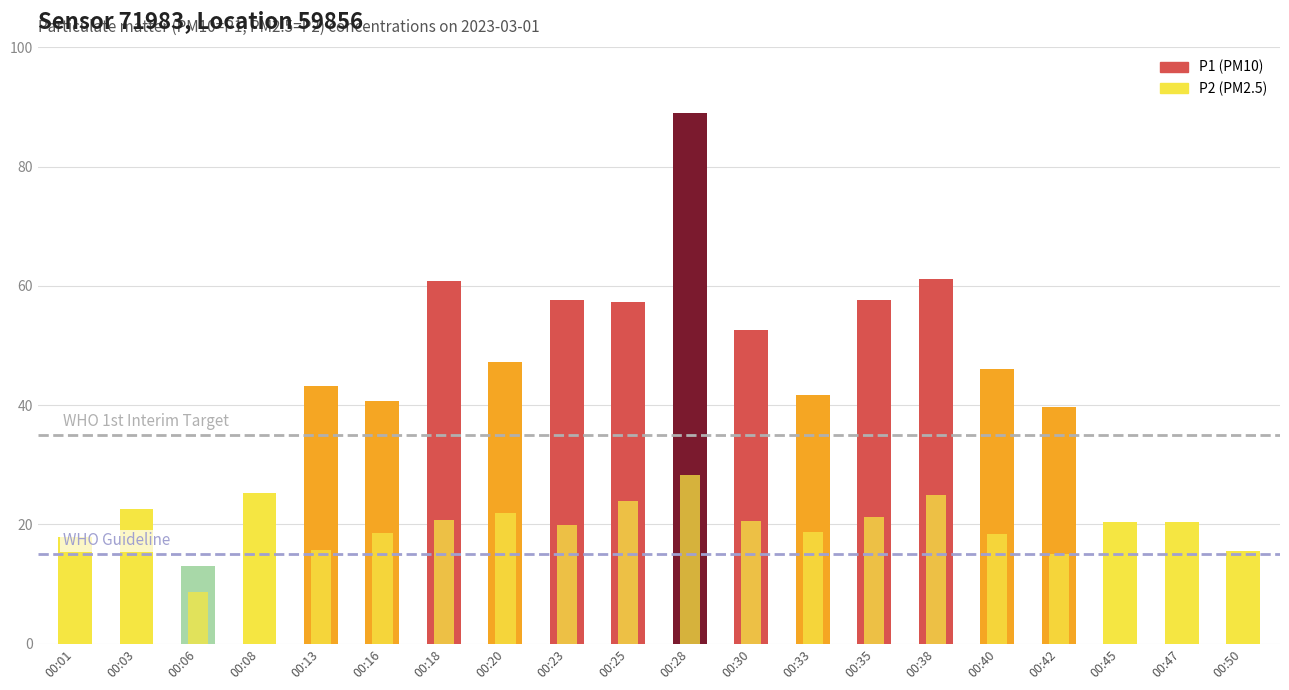

At which category is the sum across all series the highest?

00:28